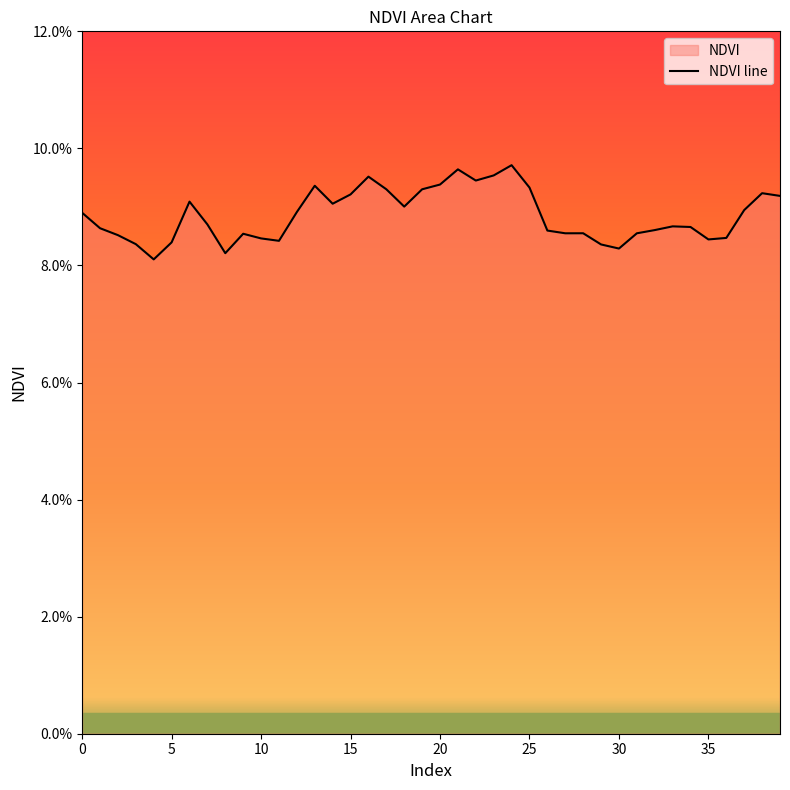

What is the smallest value displayed?

0.1